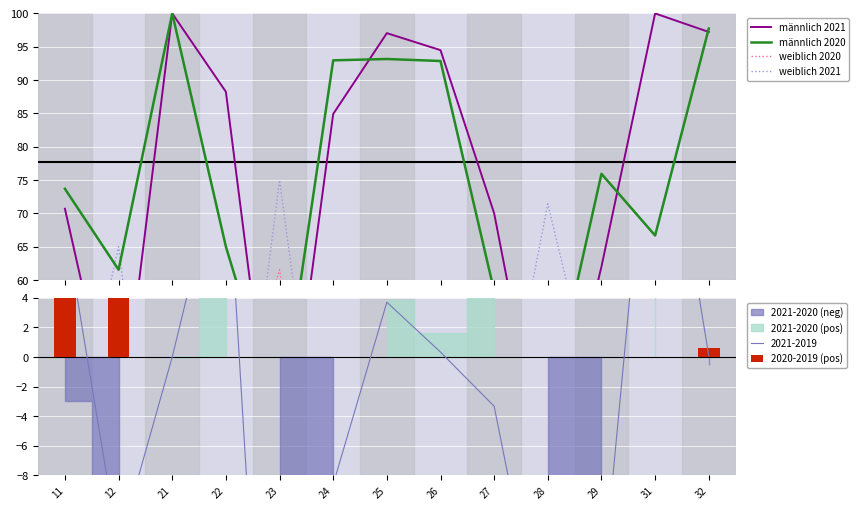

What is the spread (max minus min) of values at 26?

89.0